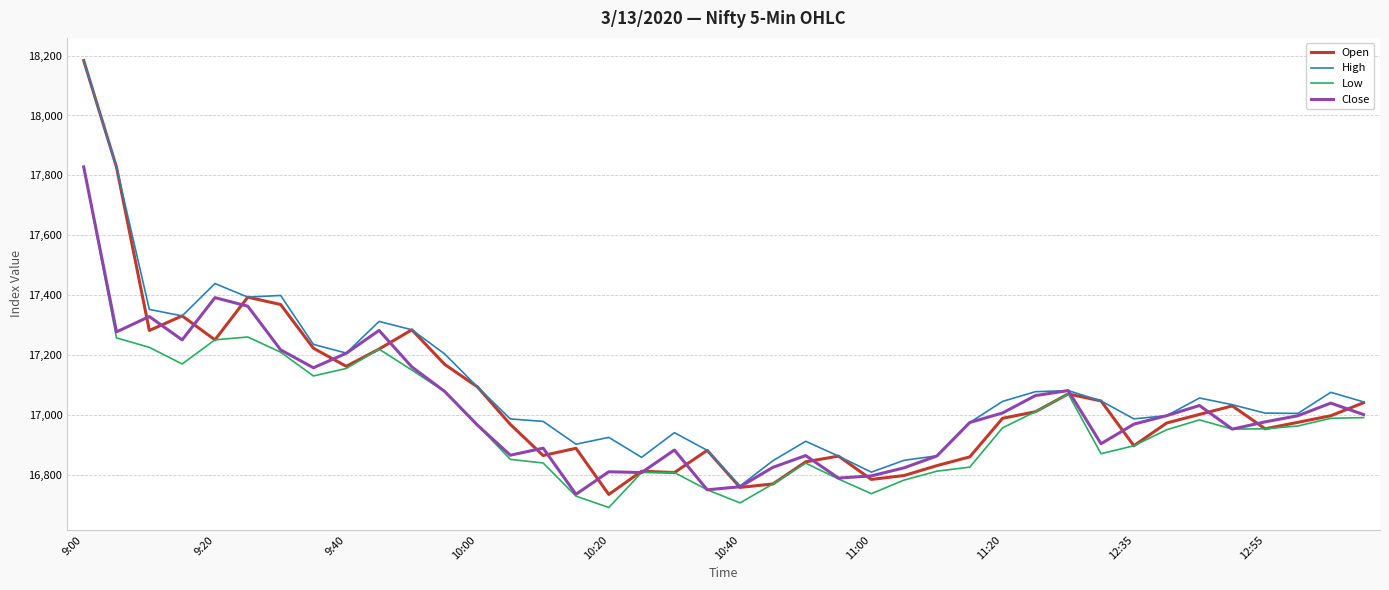

What is the maximum value shown in the chart?

18184.5